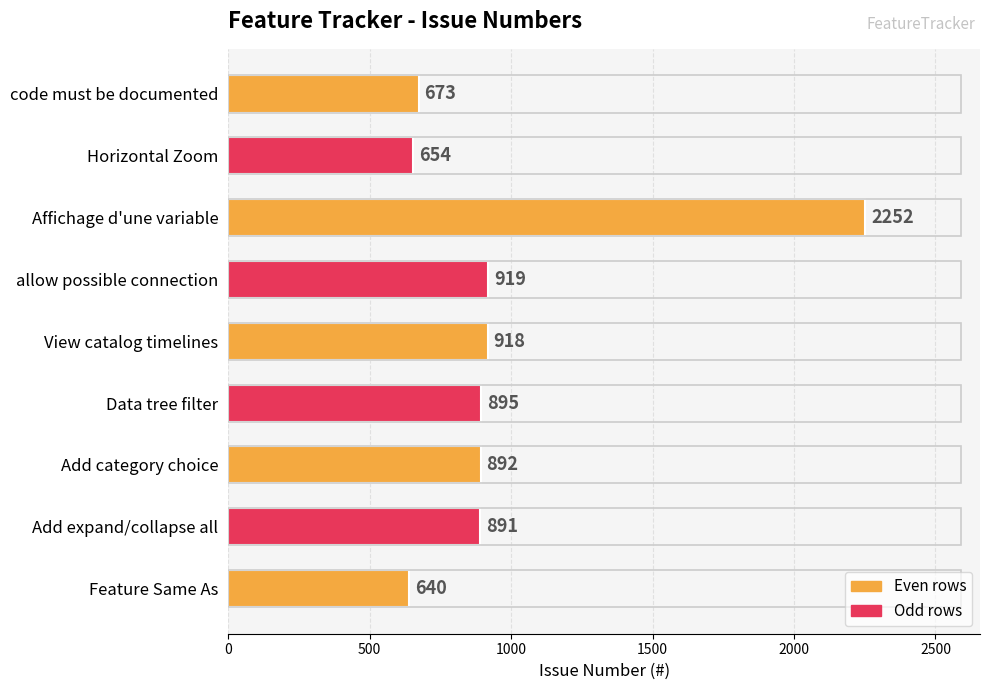

Does the chart contain any negative values?

No